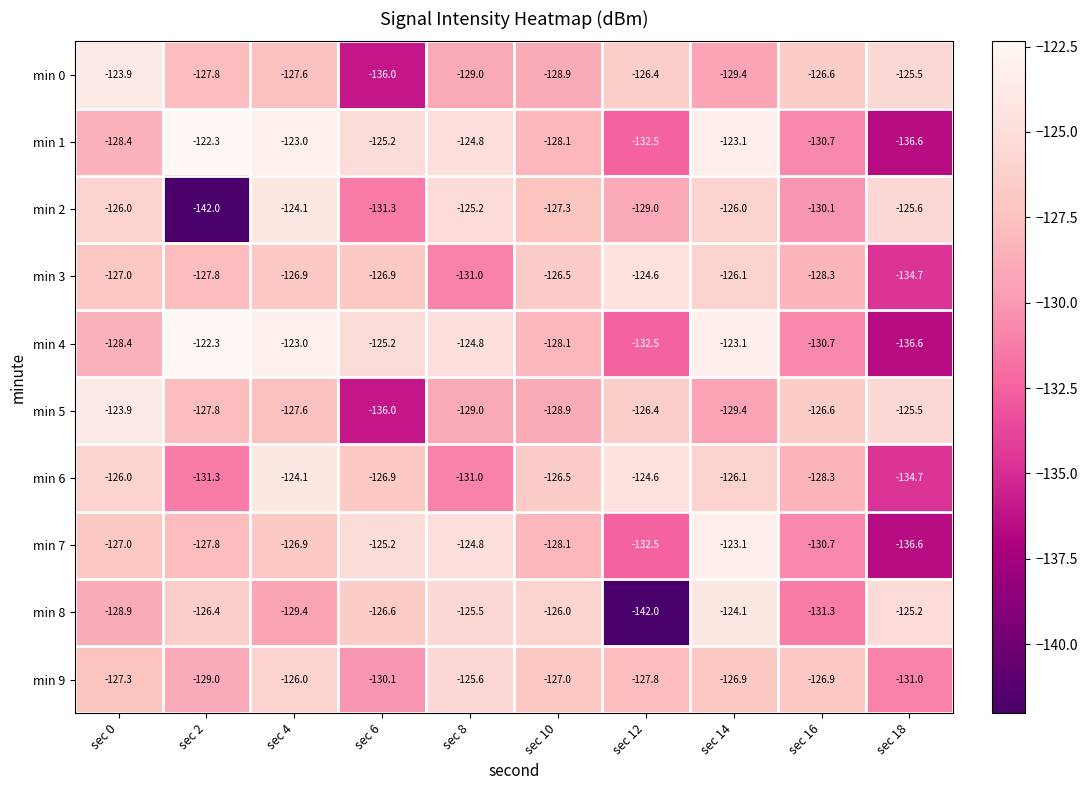

The min 7 series shows -220.3 at sec 0. True or false?

False